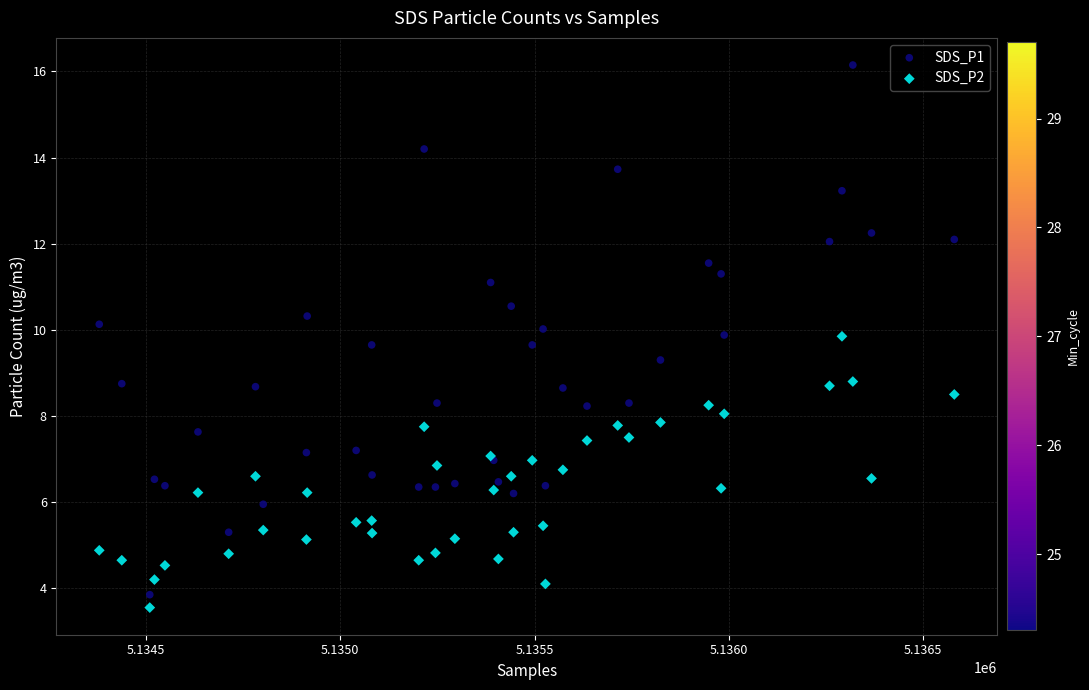

What are all the series names shown in the legend?

SDS_P1, SDS_P2